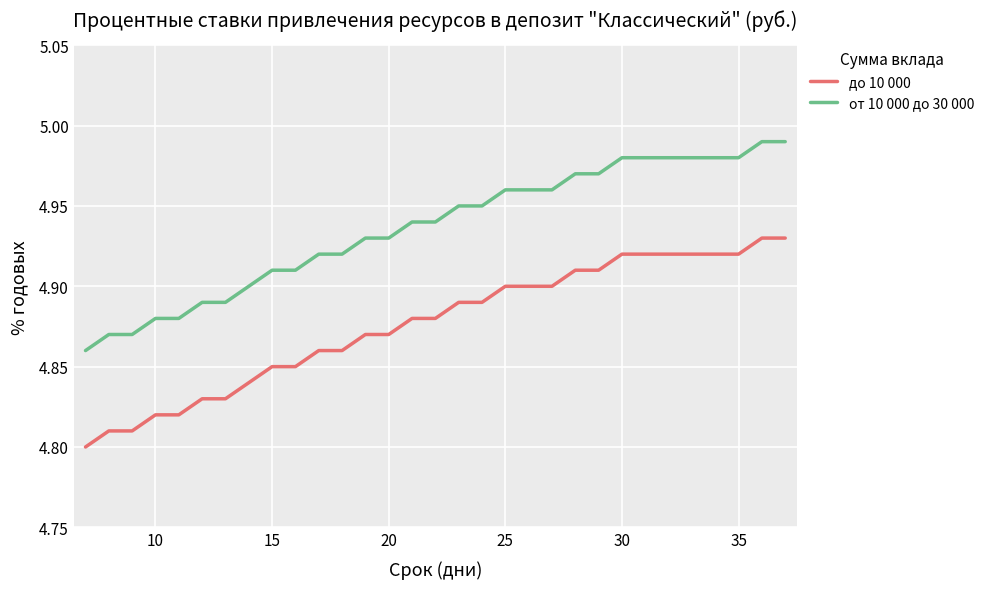

List the series in order of their peak value, highest first.

от 10 000 до 30 000, до 10 000